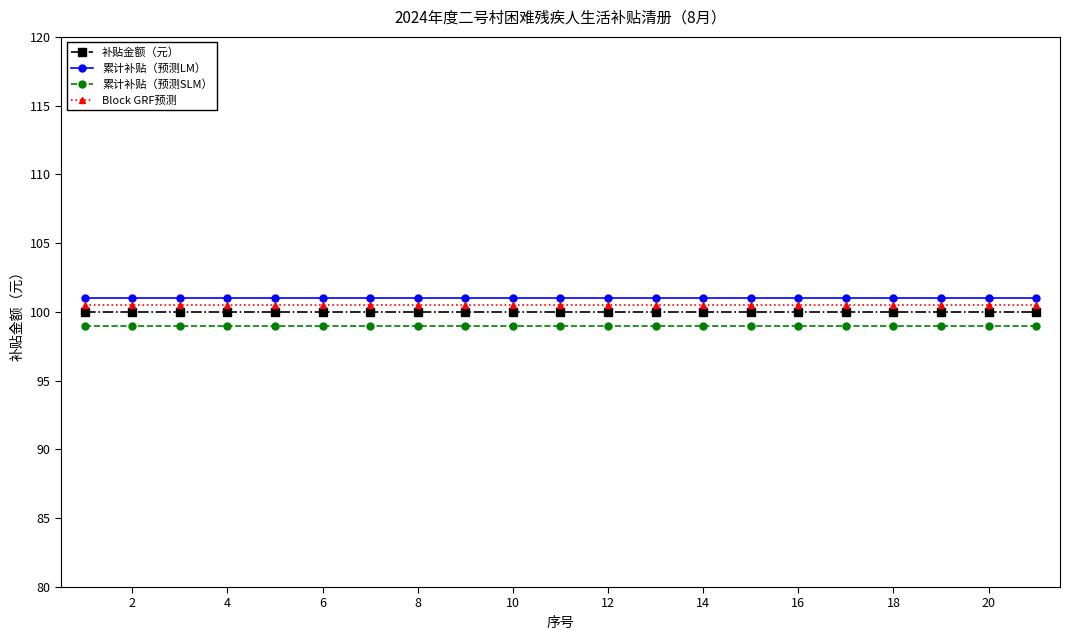

What is the value of the 累计补贴（预测SLM） point at the 12th from the left?

99.0